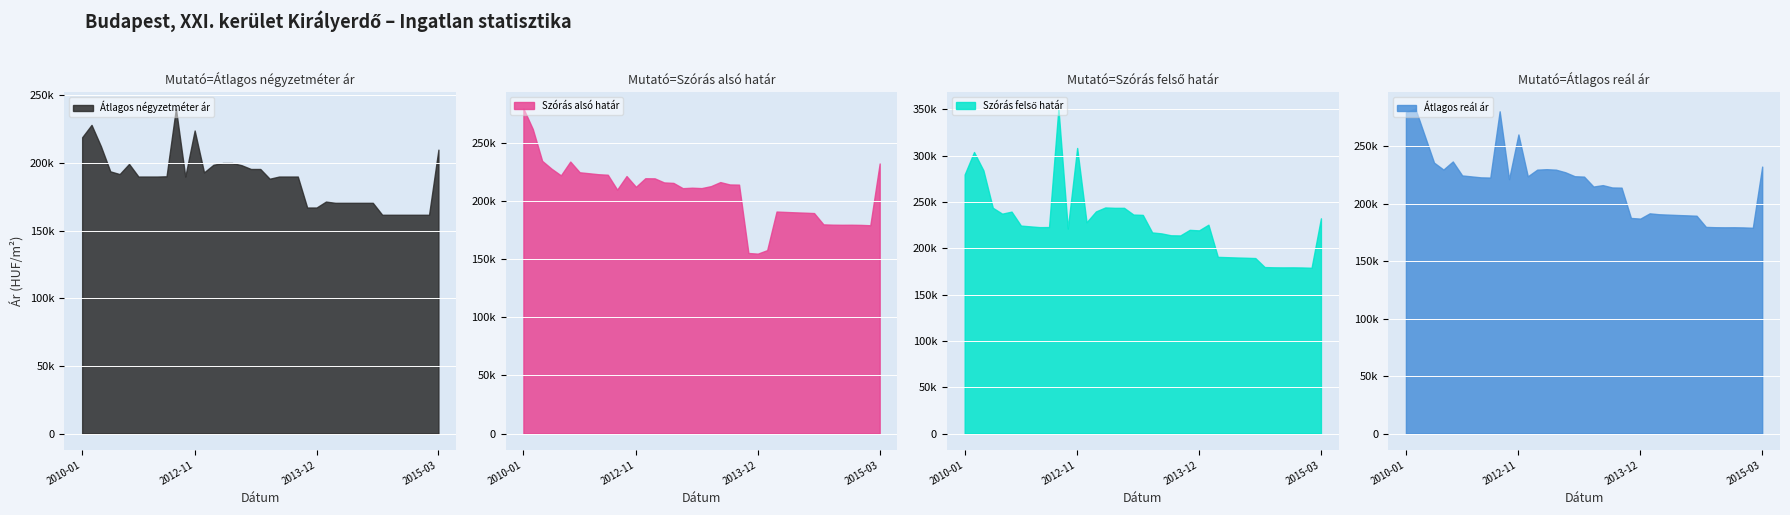

What is the difference between the maximum and minimum values in the Szórás alsó határ series?

124730